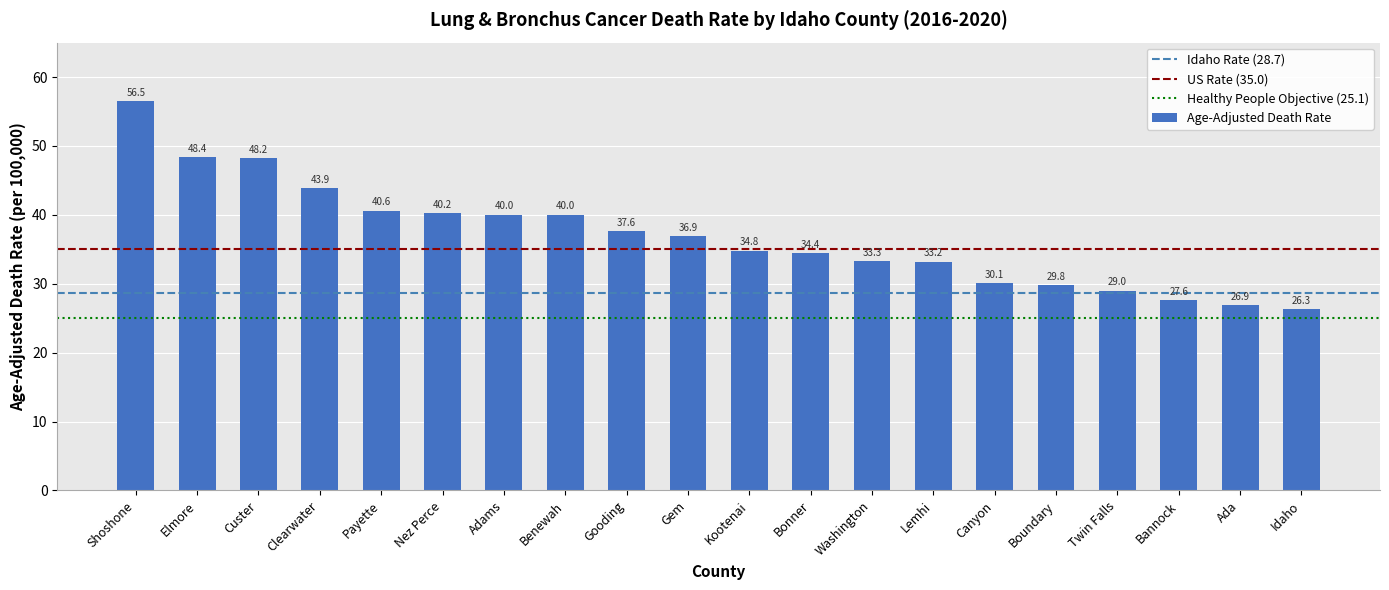

How many bars are there in total?

20